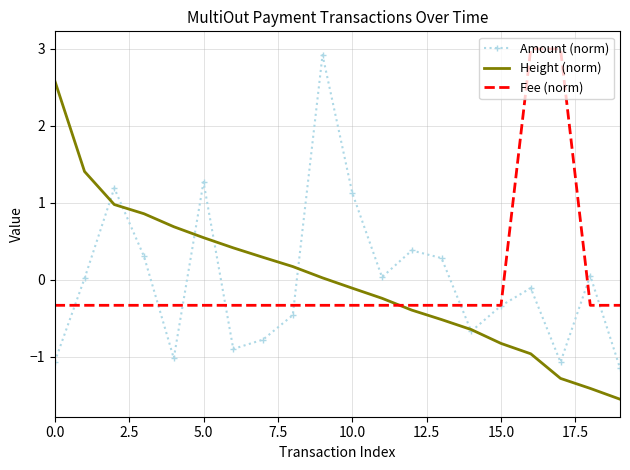

How many times do Height (norm) and Fee (norm) cross each other?

1